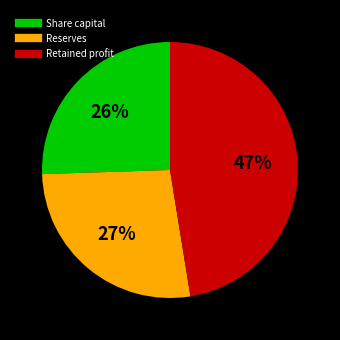

Count the number of slices in the pie.

3